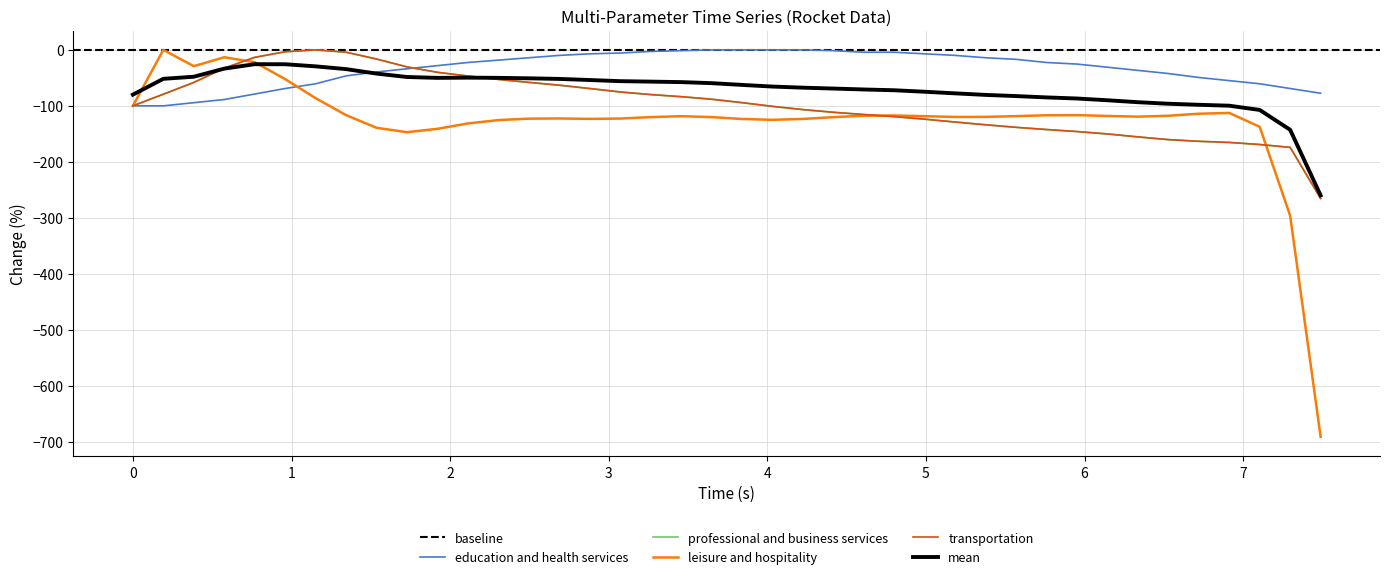

What is the smallest value displayed?

-691.3